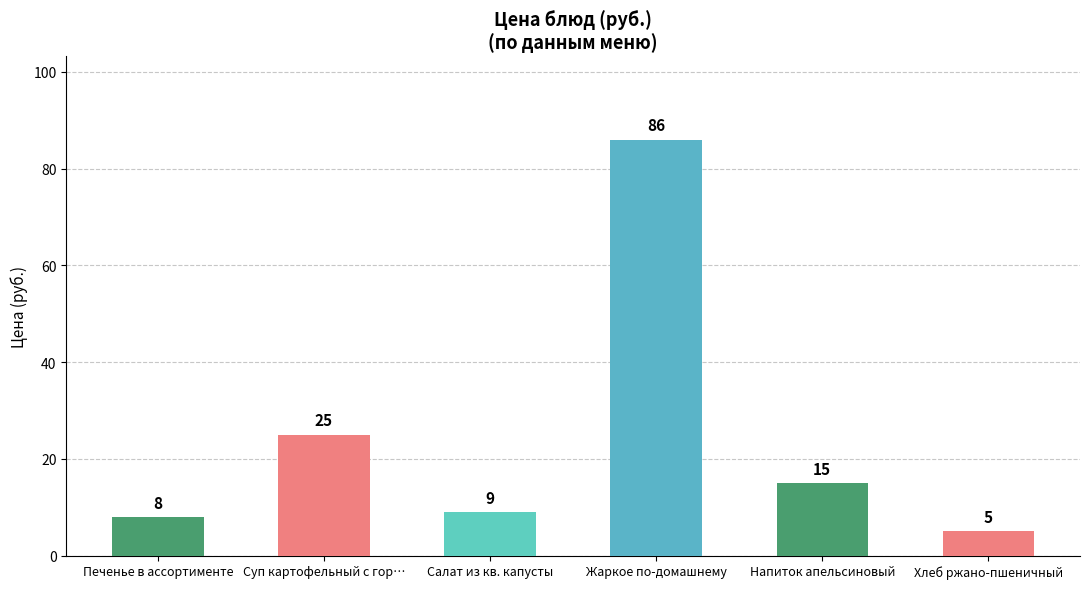

What is the value of the 1st bar from the left?

8